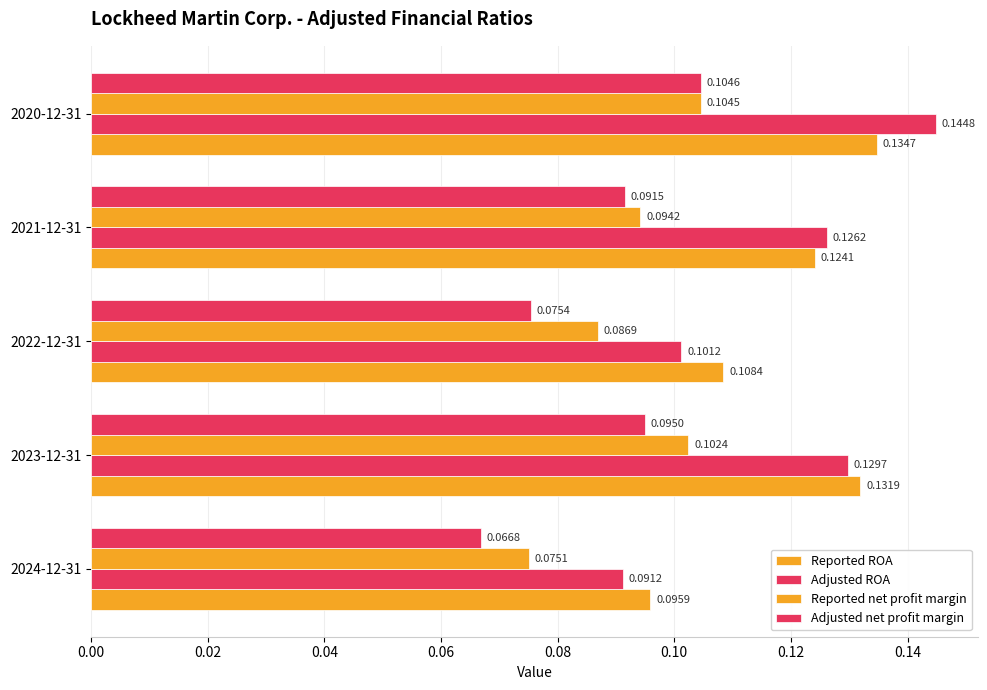

Which series has the largest range (max minus min)?

Adjusted ROA